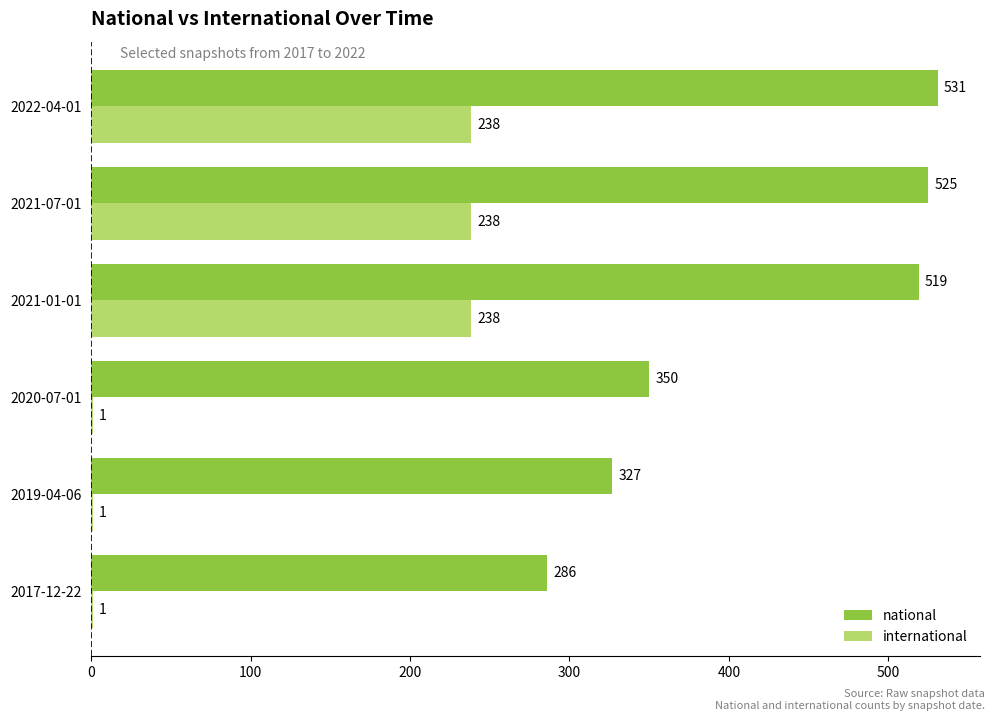

At which category is the sum across all series the highest?

2022-04-01